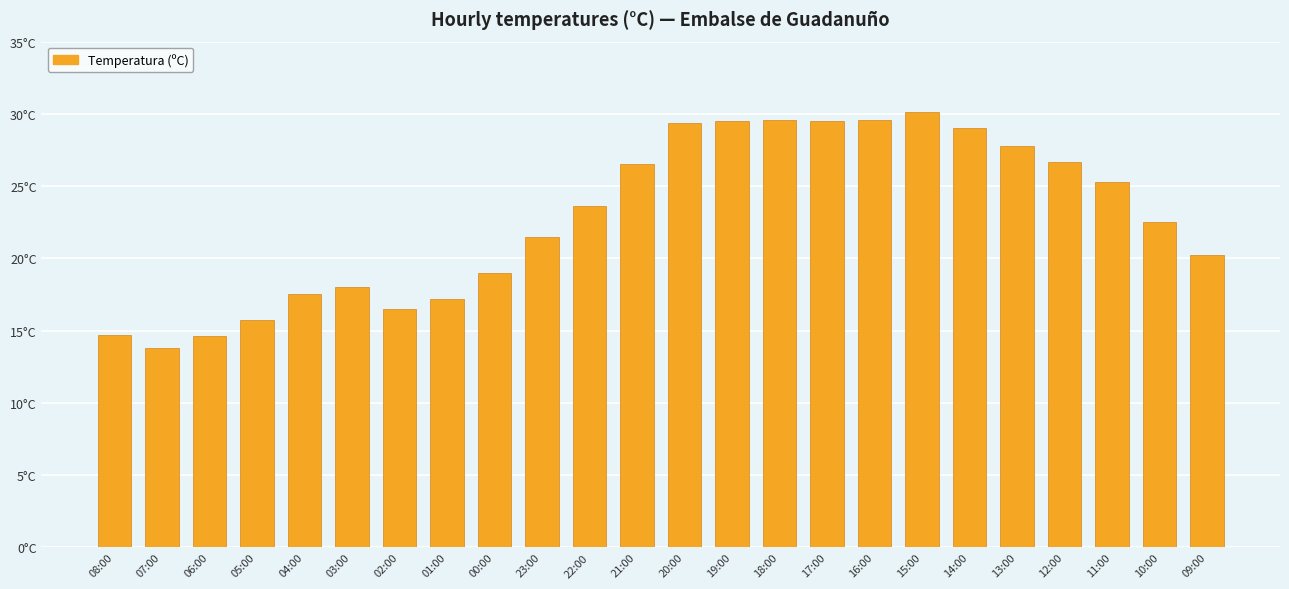

Rank the categories by value from highest to lowest.

15:00, 18:00, 16:00, 19:00, 17:00, 20:00, 14:00, 13:00, 12:00, 21:00, 11:00, 22:00, 10:00, 23:00, 09:00, 00:00, 03:00, 04:00, 01:00, 02:00, 05:00, 08:00, 06:00, 07:00